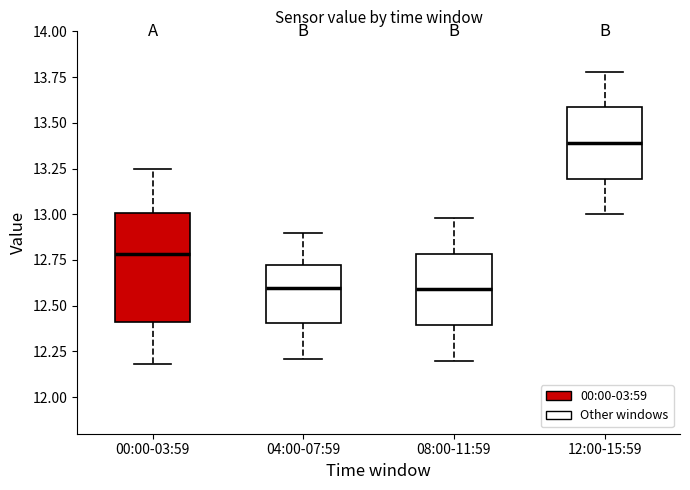

Reading left to right, transcribe this box plot: for each box, give where its median line is, the range the box spans, and where its two whiskers end, as read against the y-axis. The values are not printed on the chart, so give them approximately, as read against the axis.

00:00-03:59: median 12.80, box 12.40 to 13.00, whiskers 12.20 to 13.25
04:00-07:59: median 12.60, box 12.40 to 12.70, whiskers 12.20 to 12.90
08:00-11:59: median 12.60, box 12.40 to 12.80, whiskers 12.20 to 13.00
12:00-15:59: median 13.40, box 13.20 to 13.60, whiskers 13.00 to 13.80